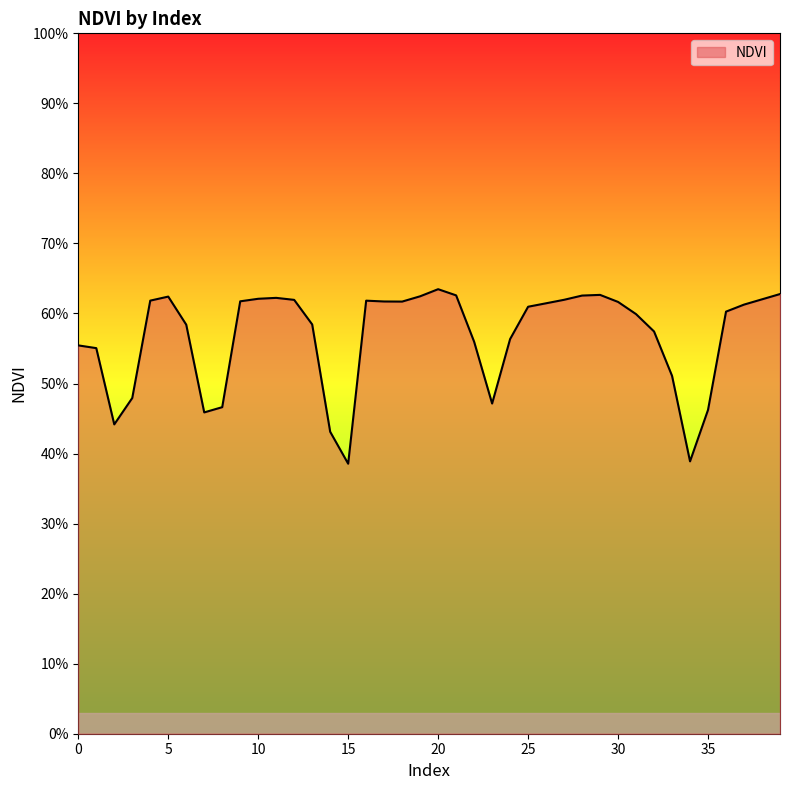

At which label is the value closest to 0?

15